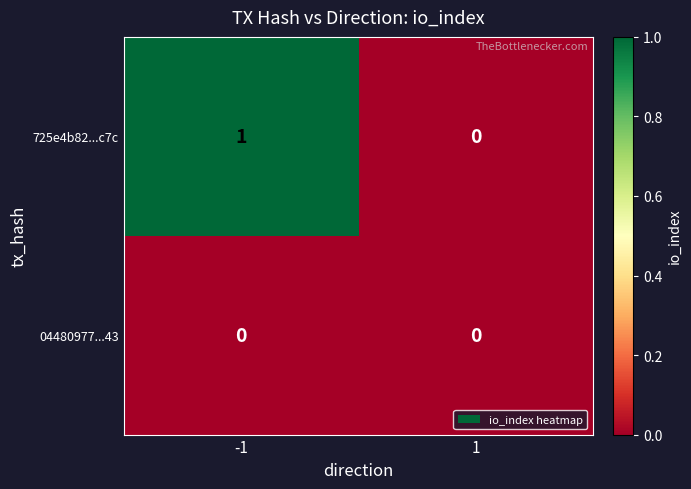

Rank the categories by 725e4b82...c7c value from lowest to highest.

1, -1